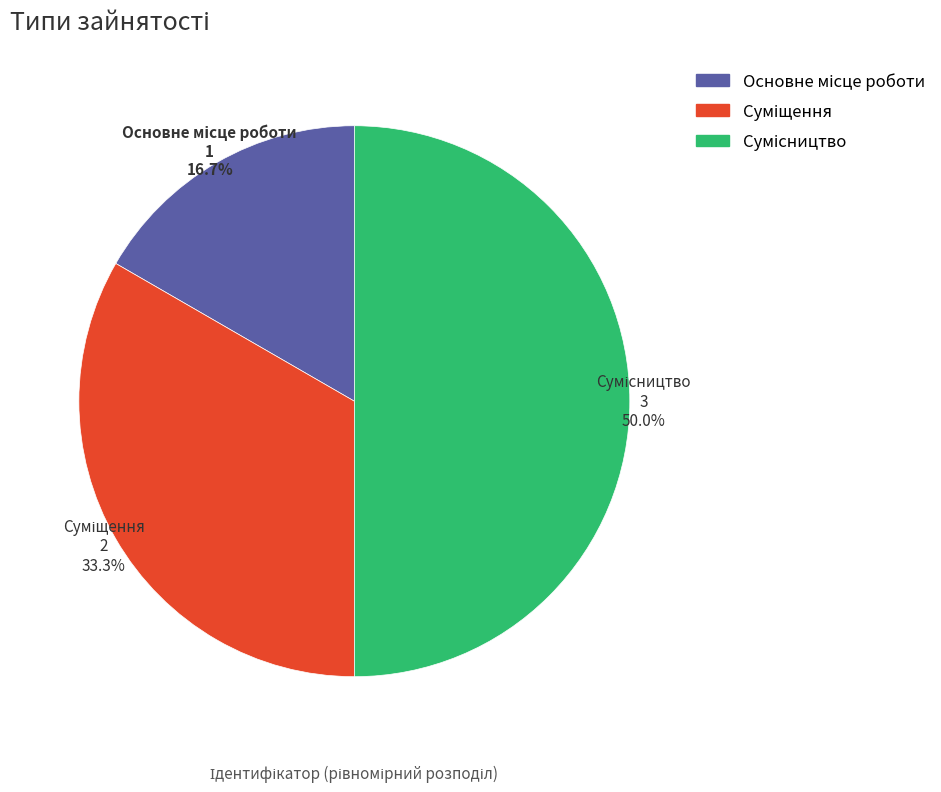

How many slices are in this pie chart?

3